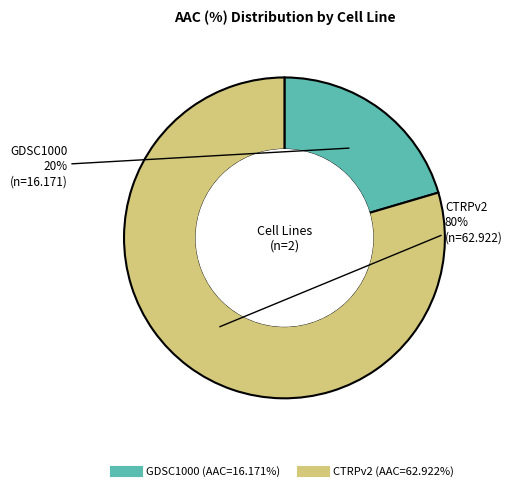

Count the number of slices in the pie.

2